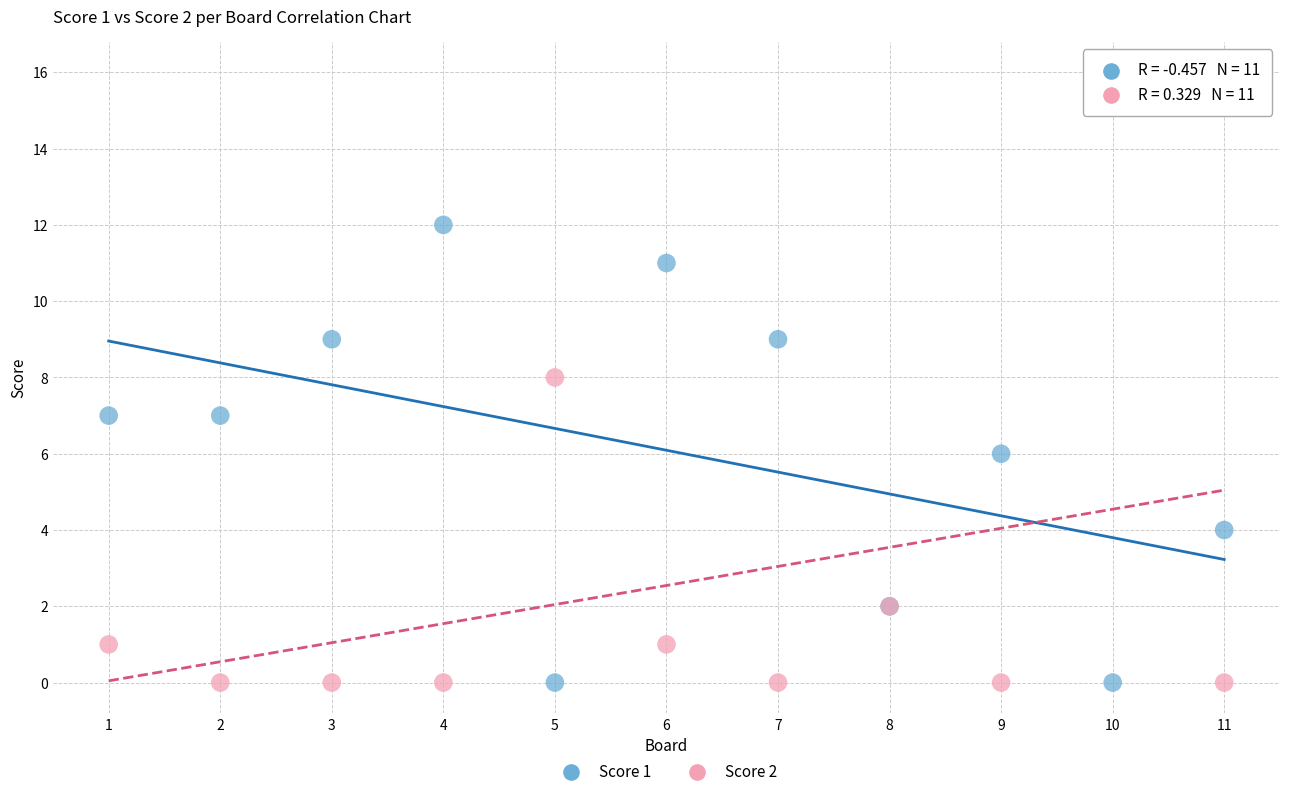

Which series contains the highest Y value?

Score 2